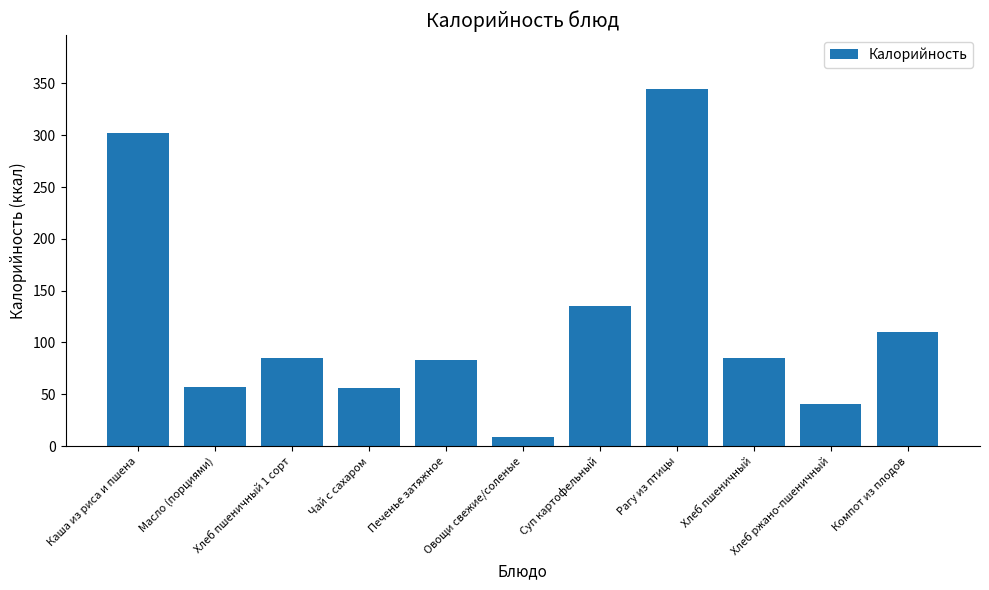

Read the value at Рагу из птицы.

344.9